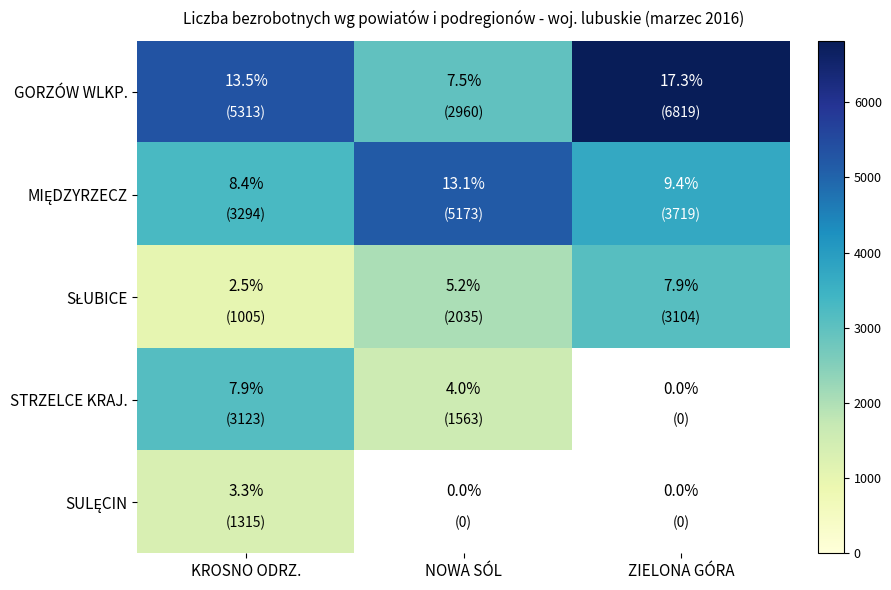

Where is GORZÓW WLKP. nearest to the value 12?

KROSNO ODRZ.